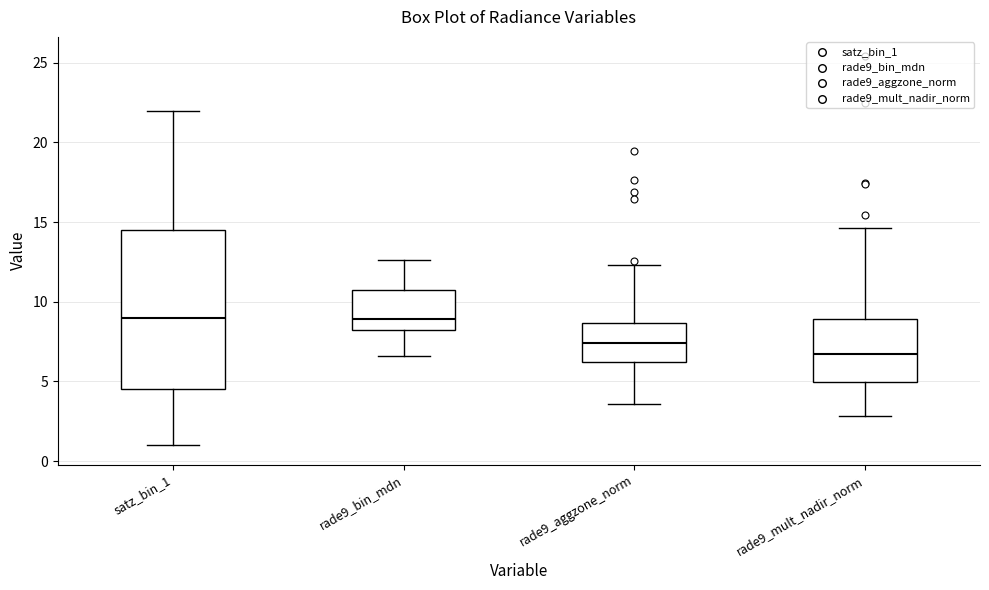

Reading left to right, transcribe this box plot: for each box, give where its median line is, the range the box spans, and where its two whiskers end, as read against the y-axis. The values are not printed on the chart, so give them approximately, as read against the axis.

satz_bin_1: median 9.0, box 4.5 to 14.5, whiskers 1.0 to 22.0
rade9_bin_mdn: median 9.0, box 8.0 to 10.5, whiskers 6.5 to 12.5
rade9_aggzone_norm: median 7.5, box 6.0 to 8.5, whiskers 3.5 to 12.5
rade9_mult_nadir_norm: median 6.5, box 5.0 to 9.0, whiskers 3.0 to 14.5